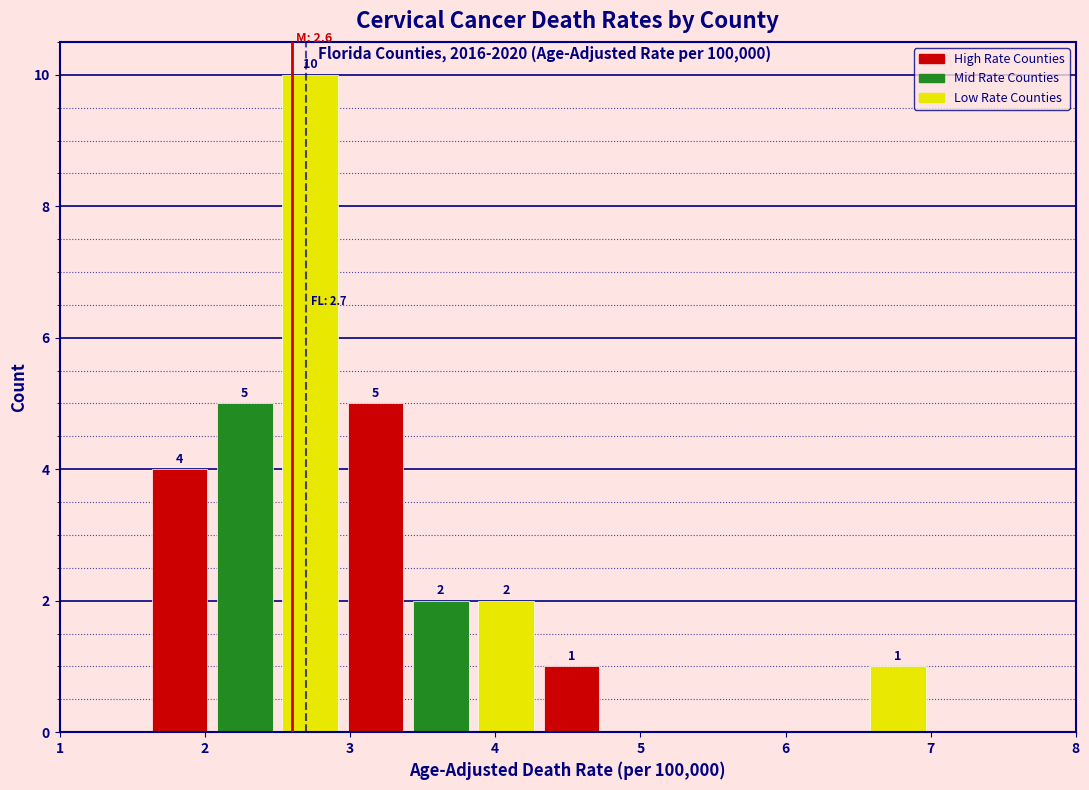

Over which range of the x-axis is the bar tallest?

2.50 to 2.95